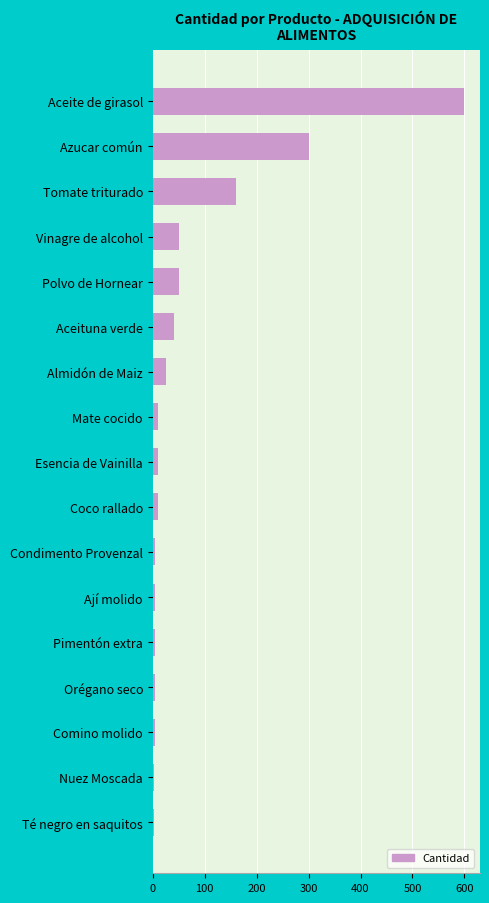

How many distinct data groups are displayed?

1